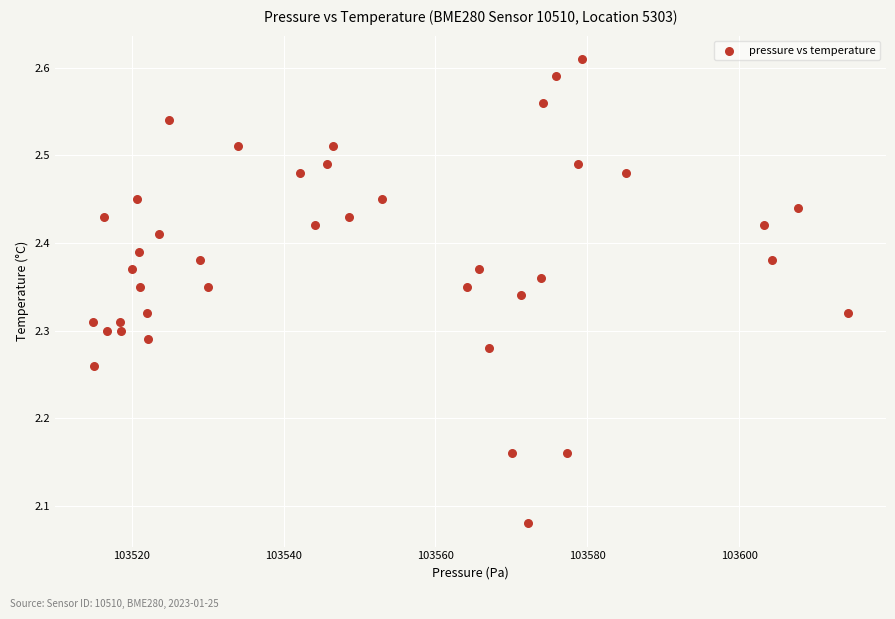

What is the range of Y values (max minus min)?

0.5